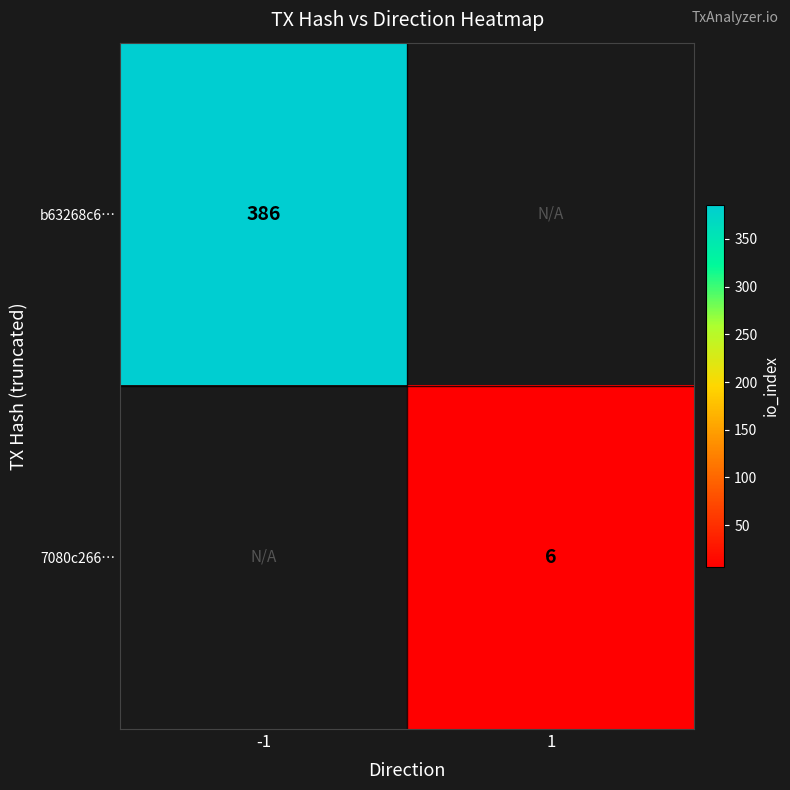

The 7080c266… series shows 6 at 1. True or false?

True